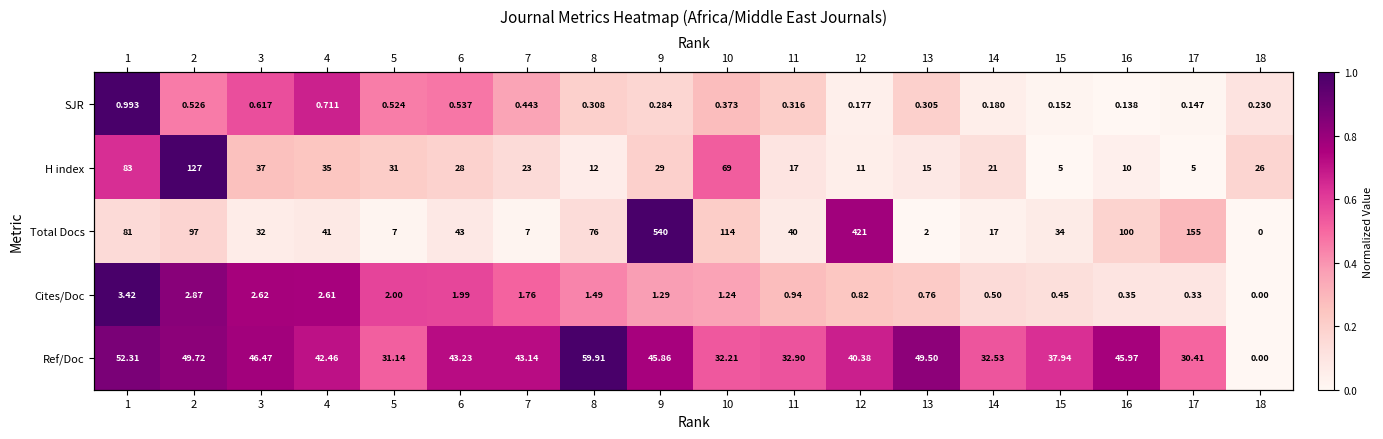

At 9, list the series in order from largest to smallest.

Total Docs, Ref/Doc, Cites/Doc, H index, SJR